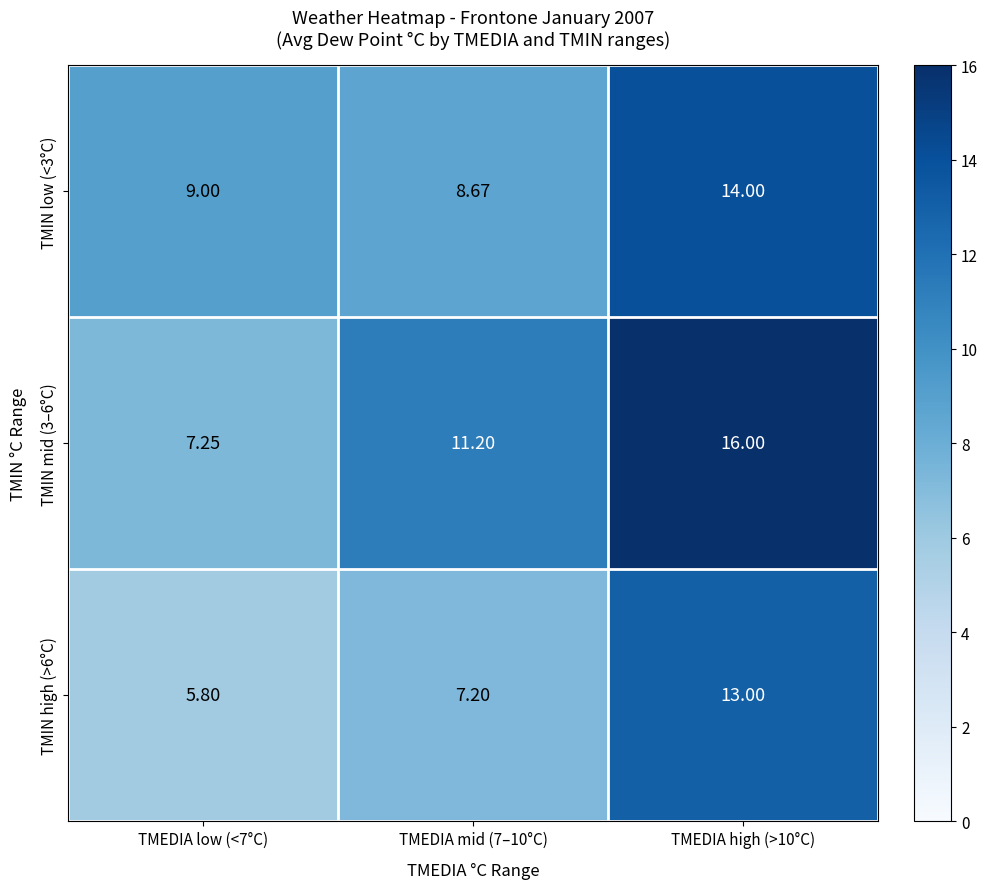

How many categories are shown in the chart?

3